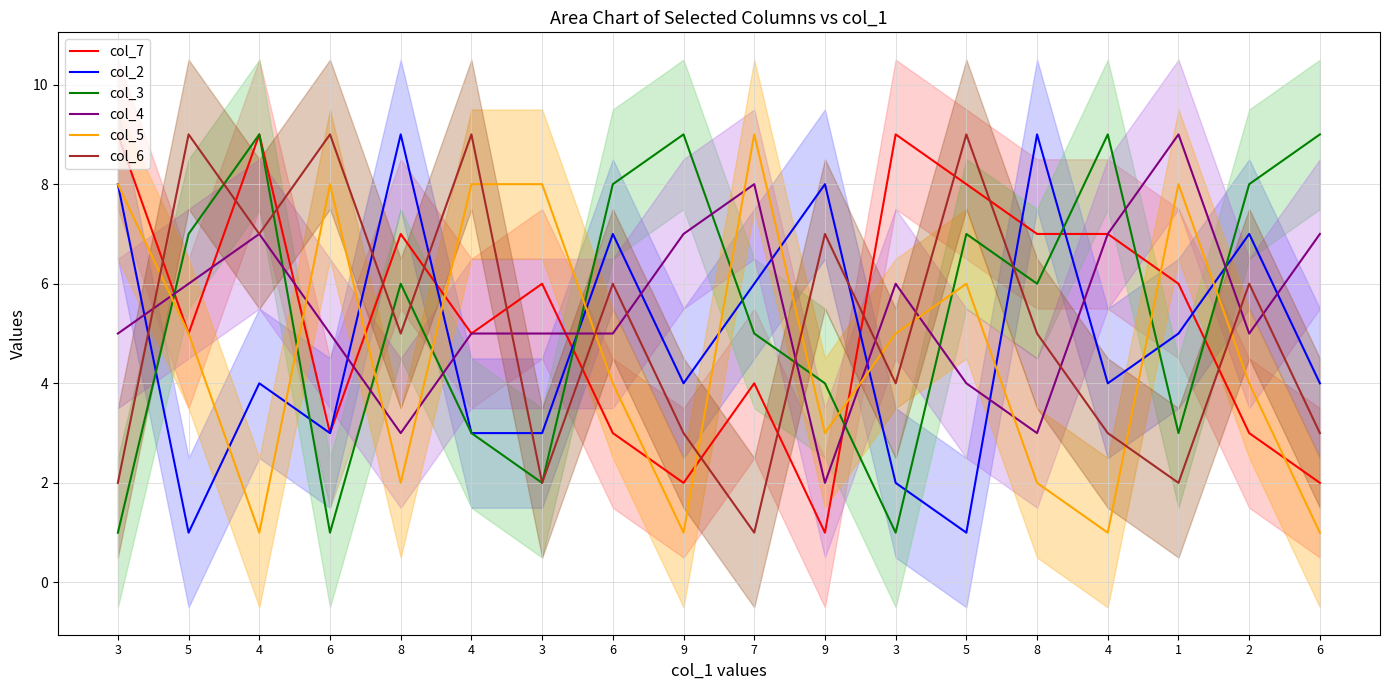

Where is the first local maximum for col_6?

5